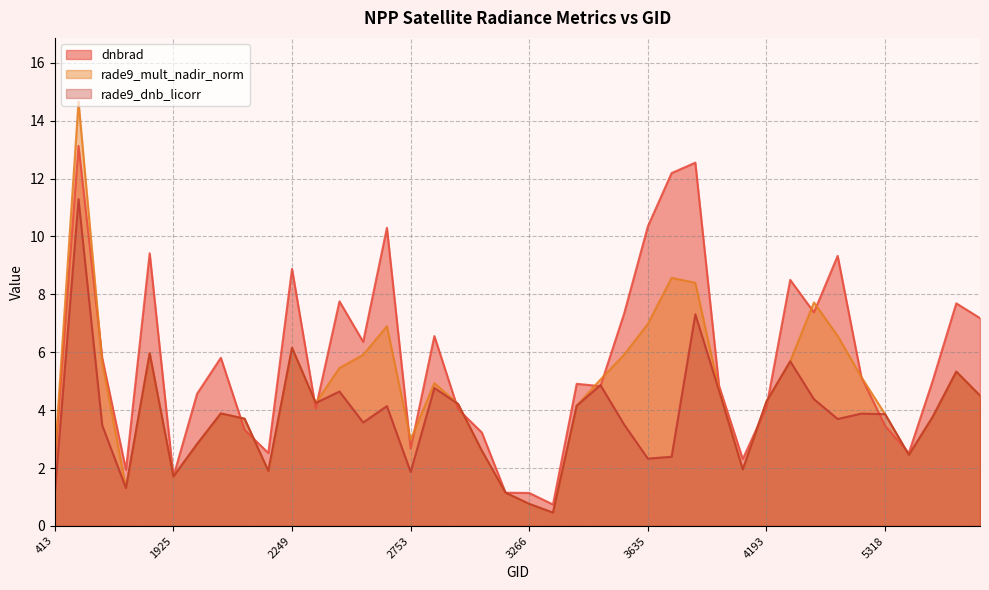

Which series changed the most between 3545 and 4868?

rade9_mult_nadir_norm